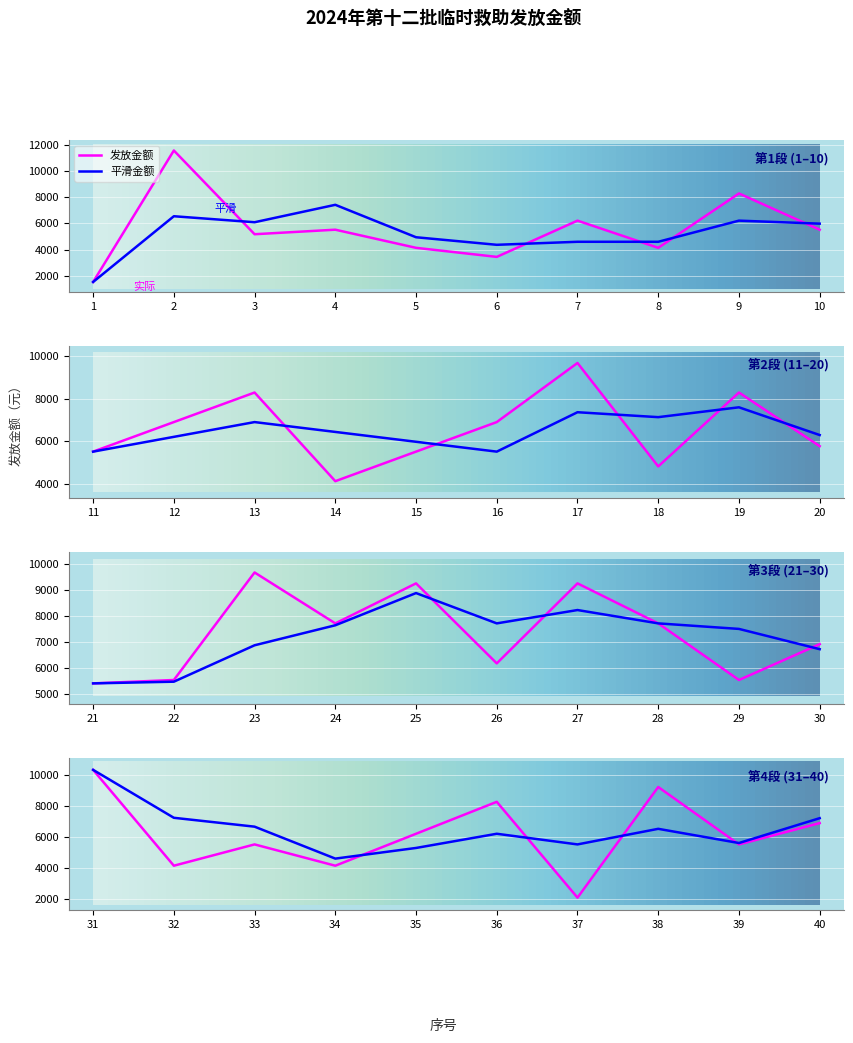

List the labels in order of value, smallest first.

1, 37, 6, 5, 8, 14, 32, 34, 18, 3, 21, 4, 10, 11, 15, 22, 29, 33, 39, 20, 26, 7, 35, 12, 16, 30, 40, 24, 28, 9, 13, 19, 36, 25, 27, 38, 17, 23, 31, 2